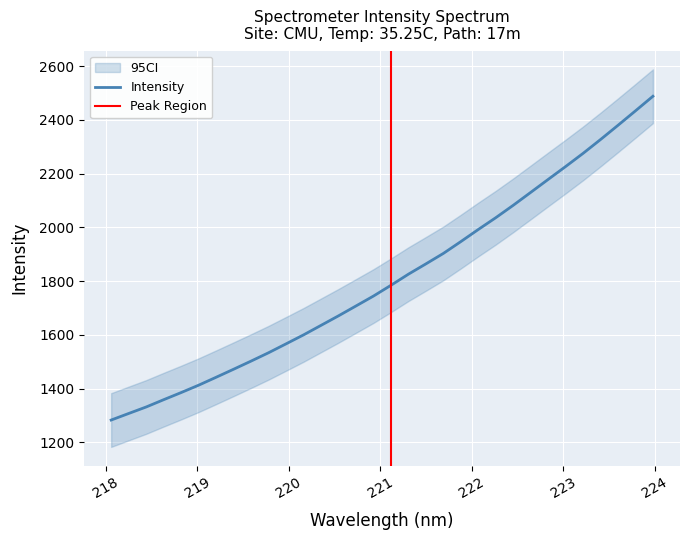

What is the minimum value for Intensity?

1283.4